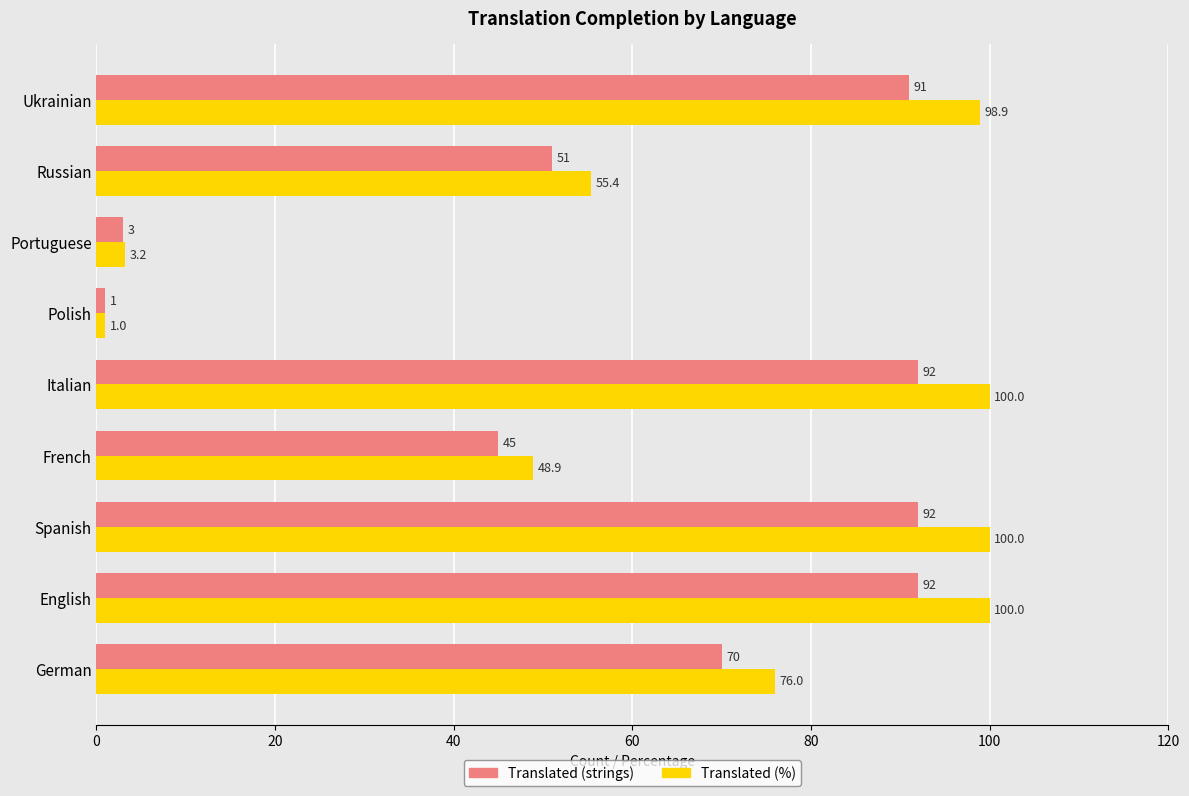

What is the sum of all Translated (strings) values?

537.0